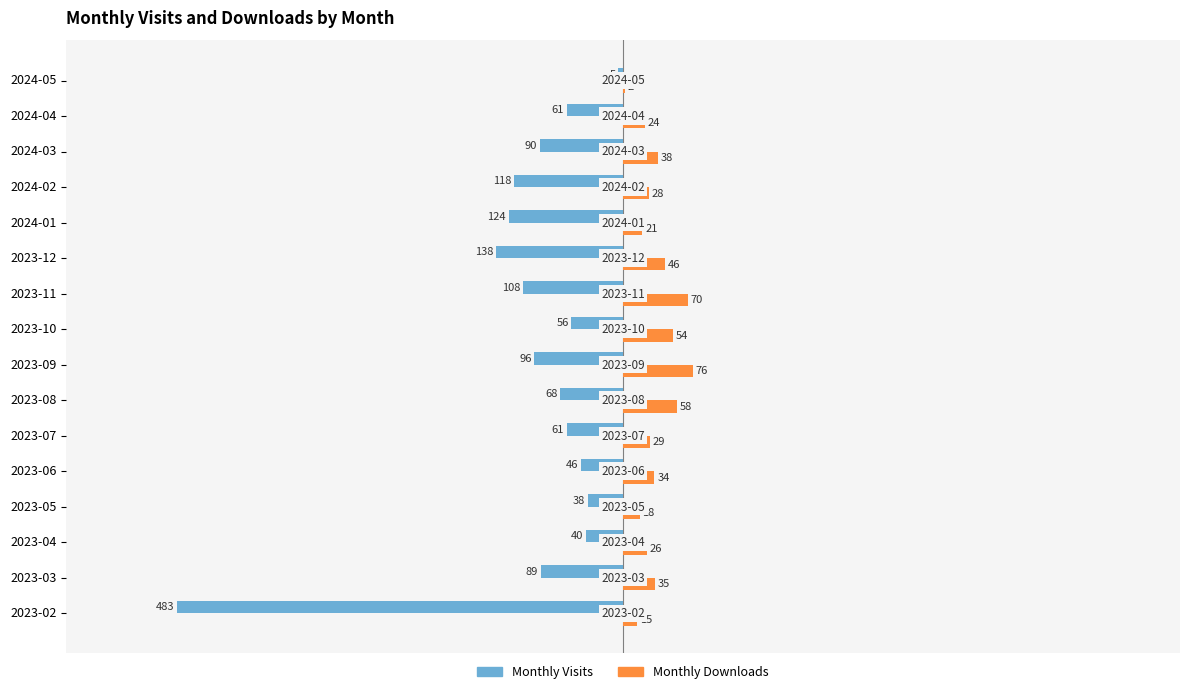

What is the sum of all Monthly Visits values?

-1621